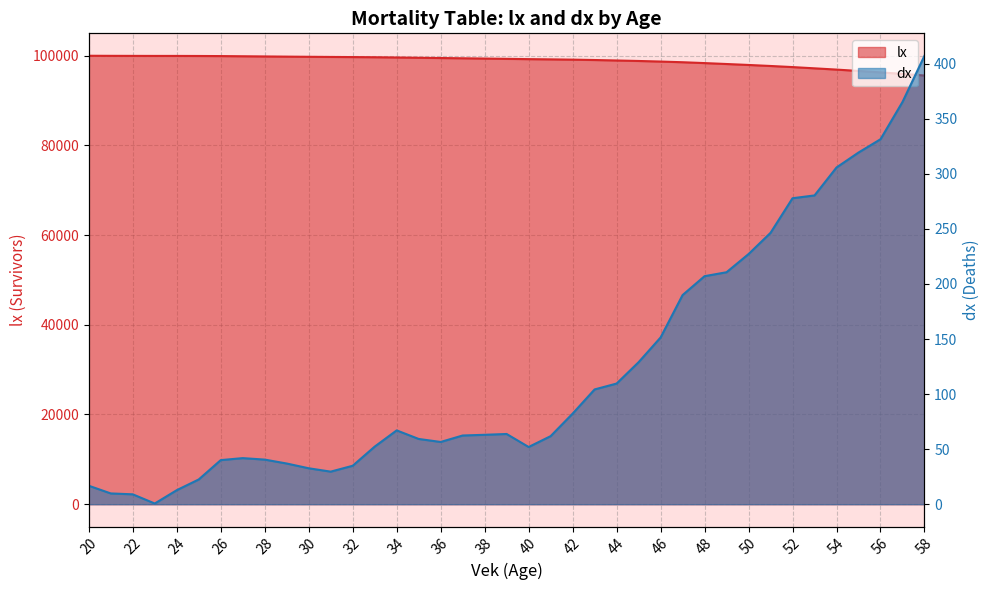

Where does the lx series first go above 99276?

20